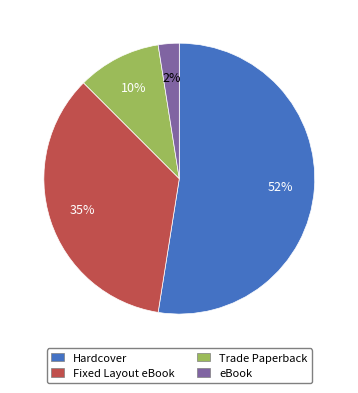

To the nearest percent, what percentage of the pie is Trade Paperback?

10%